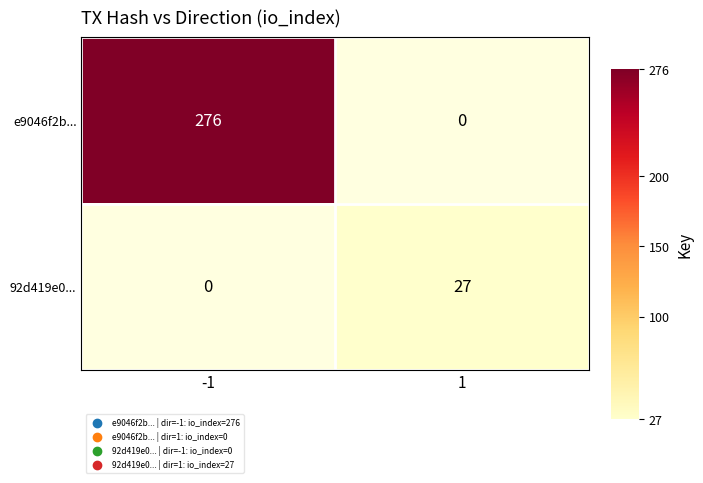

True or false: 92d419e0... has a value of 44 at 1.

False